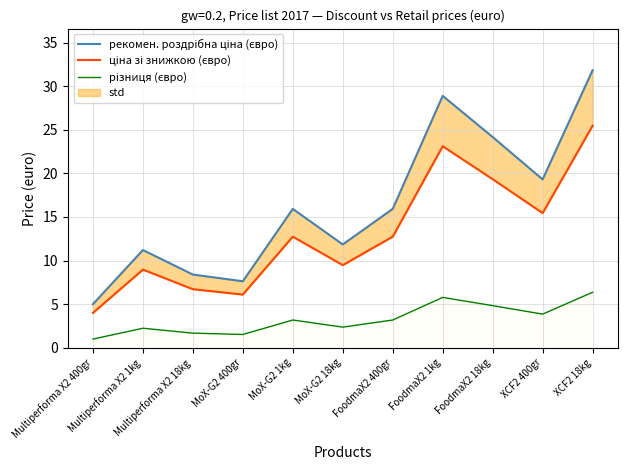

Rank the series by their average value, from lowest to highest.

різниця (євро), ціна зі знижкою (євро), рекомен. роздрібна ціна (євро)